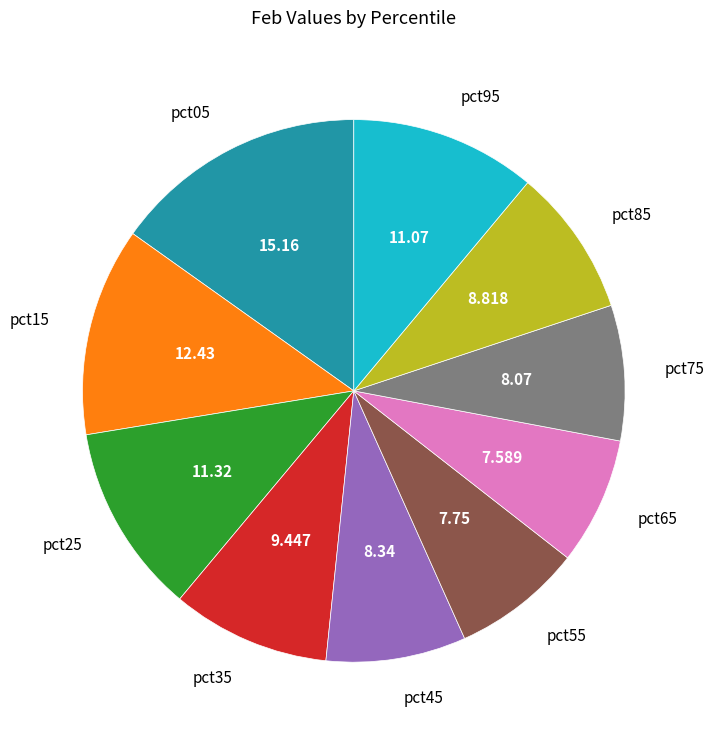

Does pct85 represent more than half of the total?

No